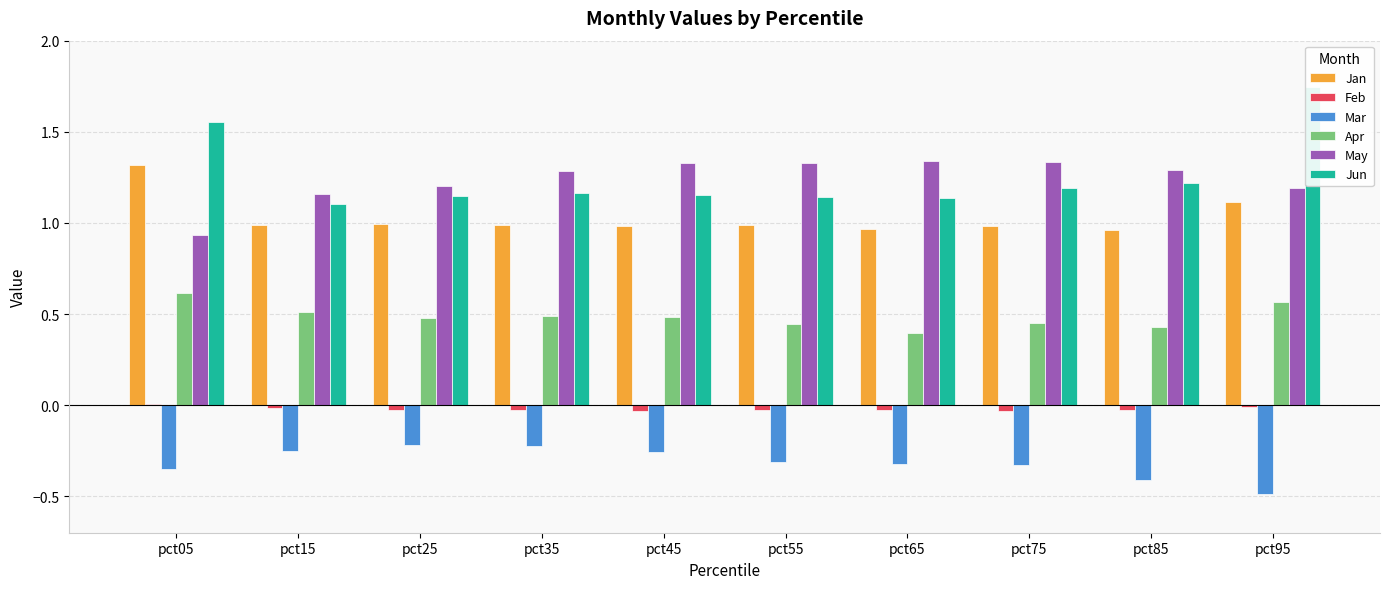

What is the average value of the Apr series?

0.5